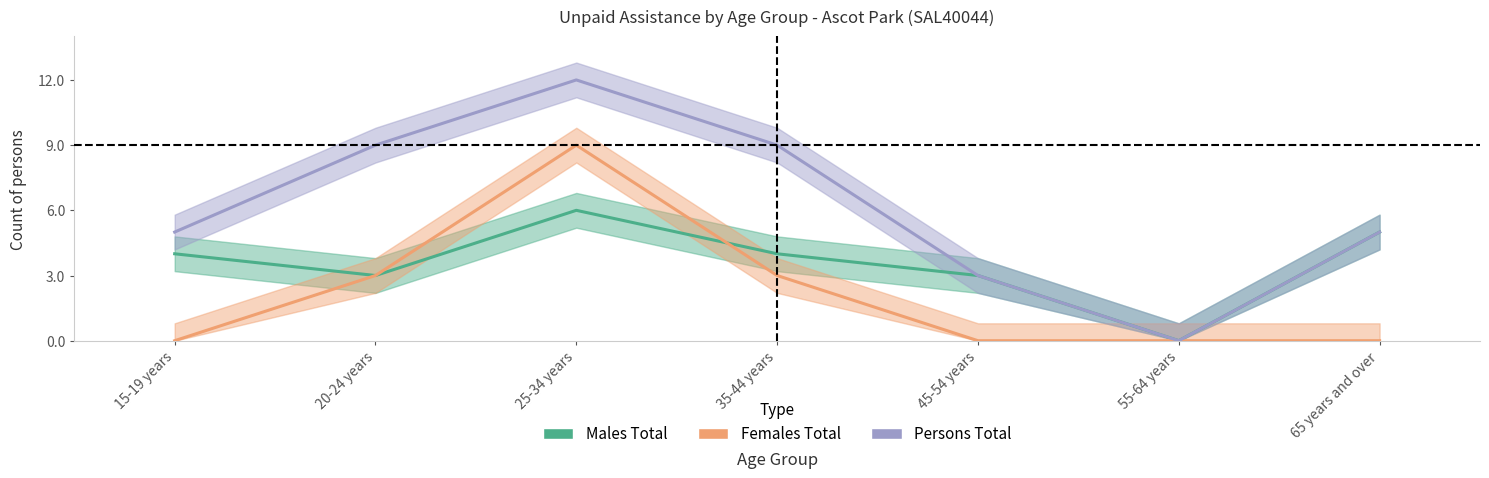

What is the highest value of the Persons Total series?

12